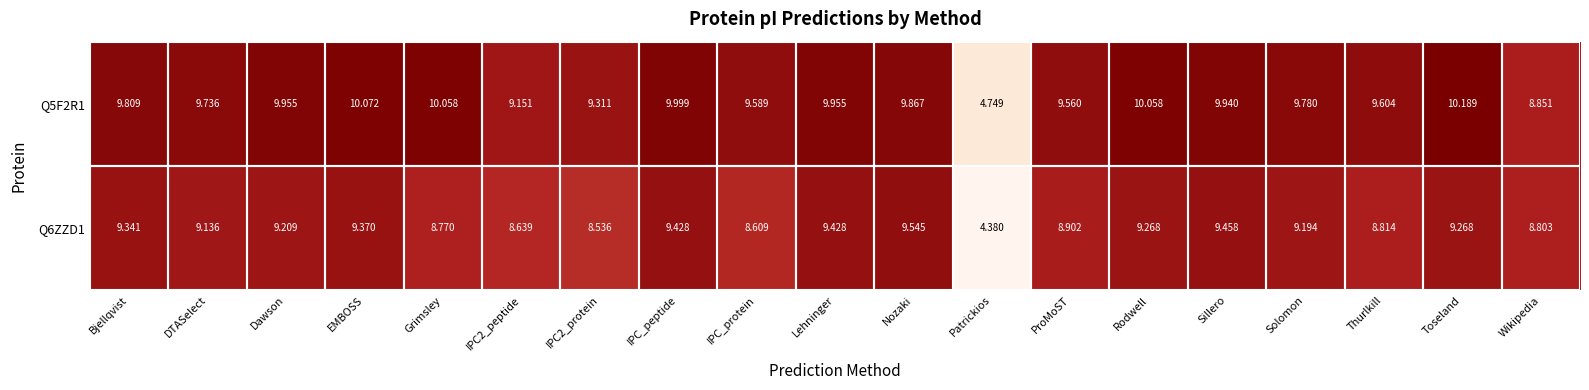

At which label is Q6ZZD1 closest to 6?

Patrickios